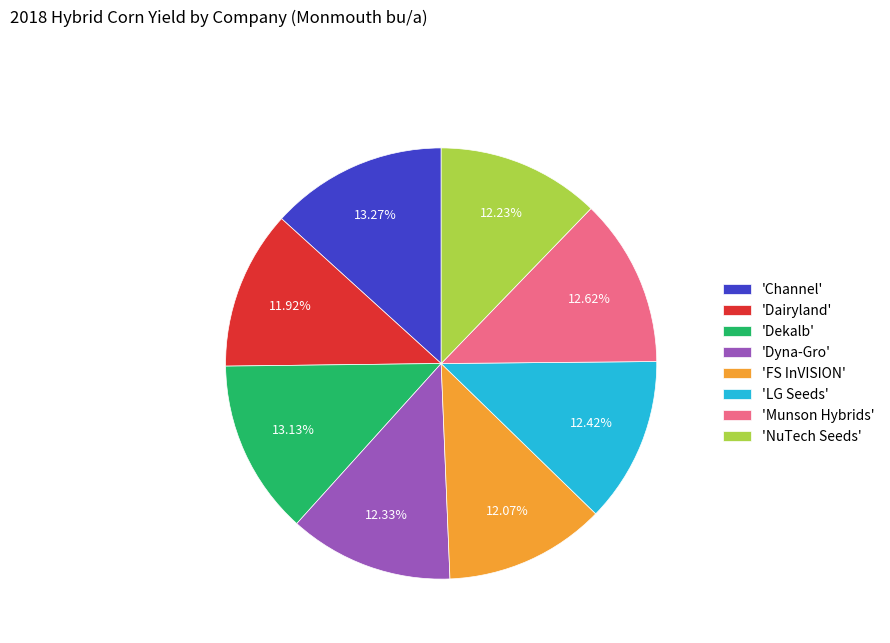

To the nearest percent, what is the difference between the largest and smallest slice percentages?

1%